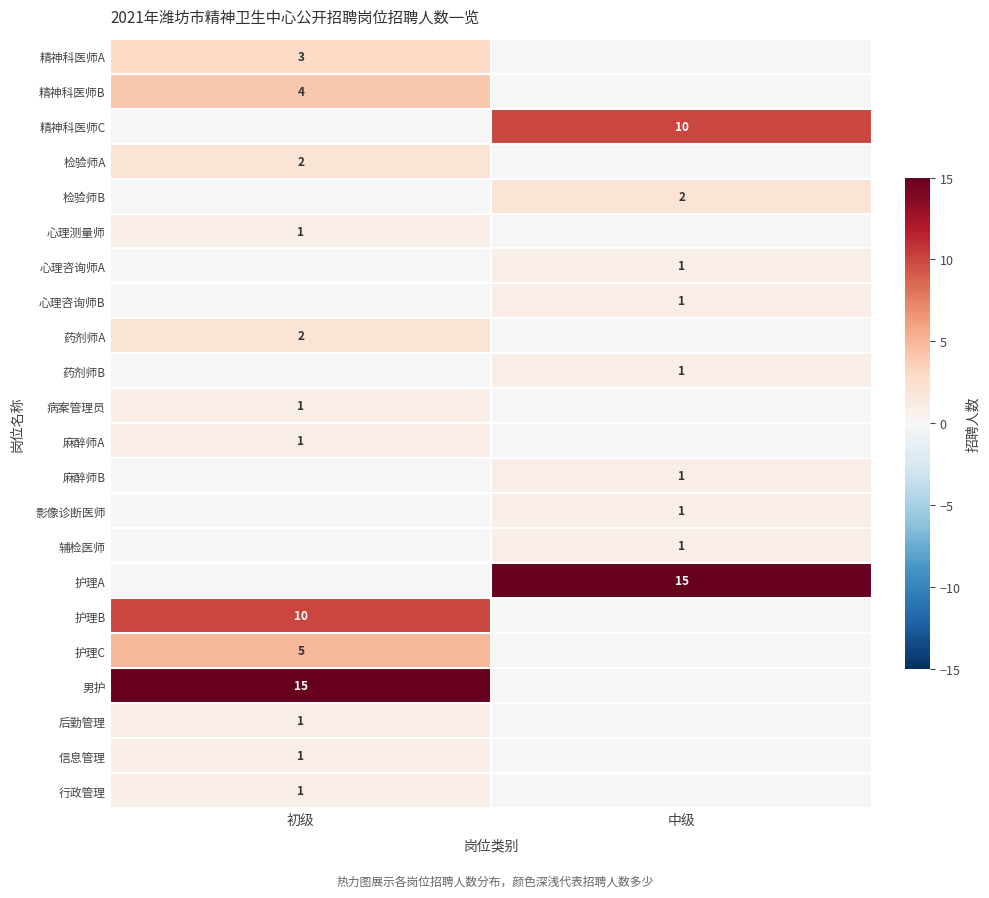

True or false: 精神科医师C has a value of 4 at 中级.

False